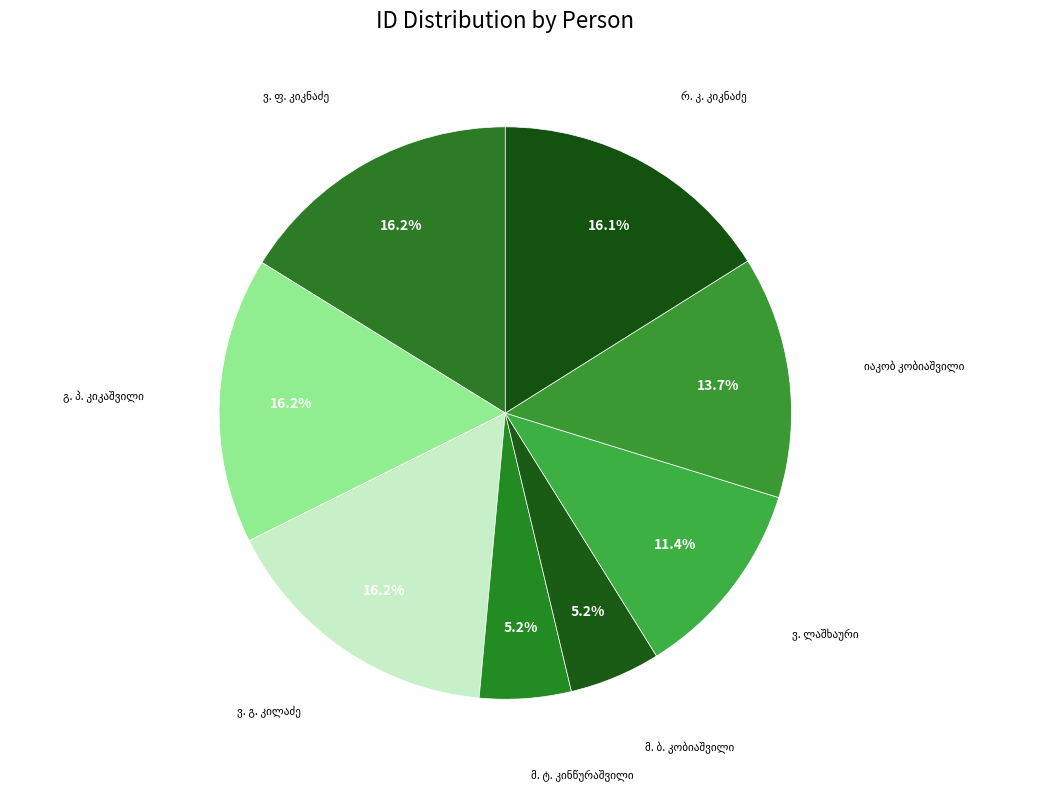

Is there any slice that represents more than half of the pie?

No